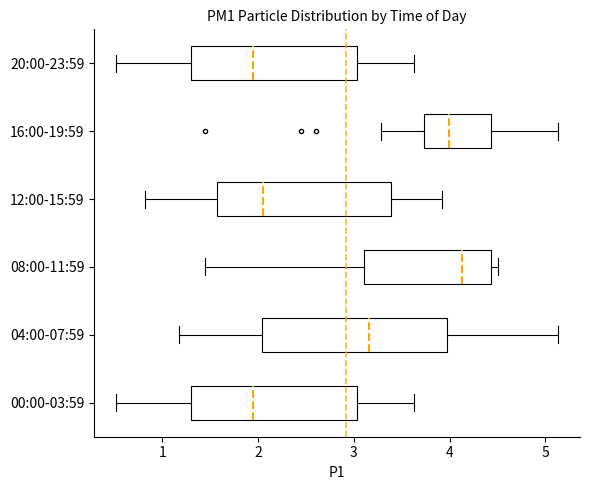

Reading bottom to top, transcribe this box plot: for each box, give where its median line is, the range the box spans, and where its two whiskers end, as read against the x-axis. The values are not printed on the chart, so give them approximately, as read against the axis.

00:00-03:59: median 2.0, box 1.3 to 3.0, whiskers 0.5 to 3.6
04:00-07:59: median 3.2, box 2.0 to 4.0, whiskers 1.2 to 5.1
08:00-11:59: median 4.1, box 3.1 to 4.4, whiskers 1.5 to 4.5
12:00-15:59: median 2.1, box 1.6 to 3.4, whiskers 0.8 to 3.9
16:00-19:59: median 4.0, box 3.7 to 4.4, whiskers 3.3 to 5.1
20:00-23:59: median 2.0, box 1.3 to 3.0, whiskers 0.5 to 3.6